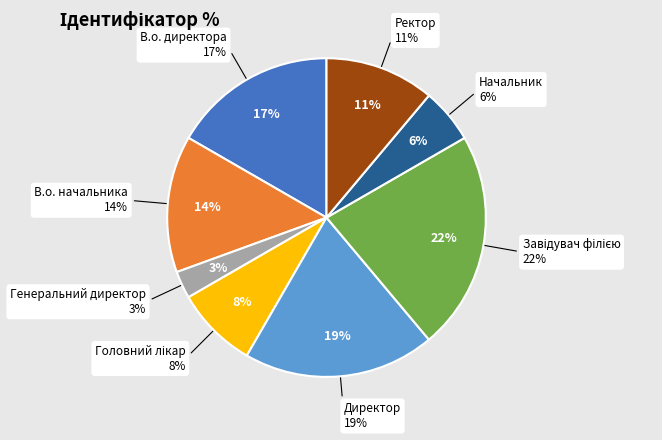

How many slices are in this pie chart?

8